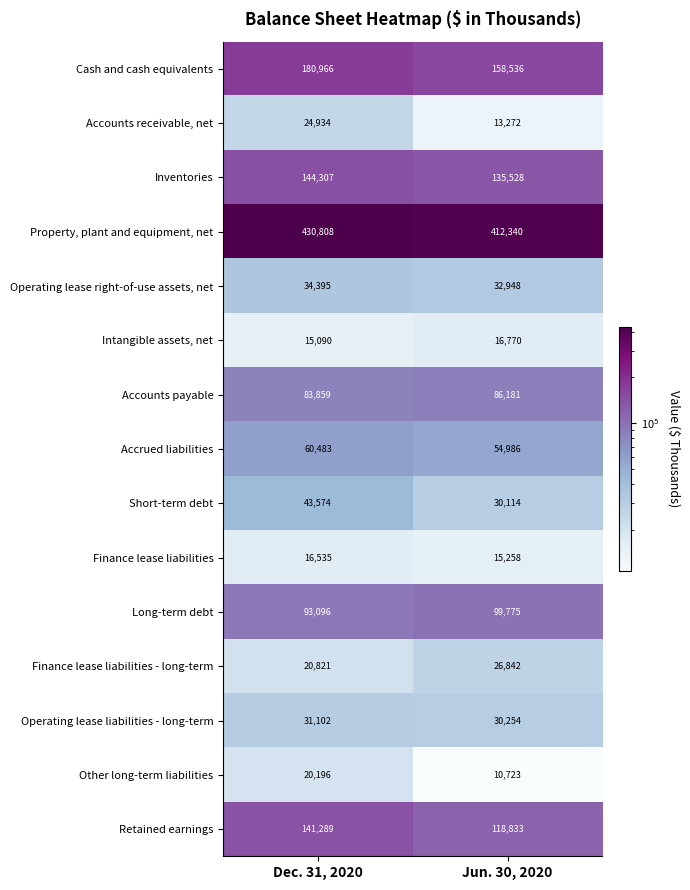

True or false: Property, plant and equipment, net has a value of 689355 at Dec. 31, 2020.

False